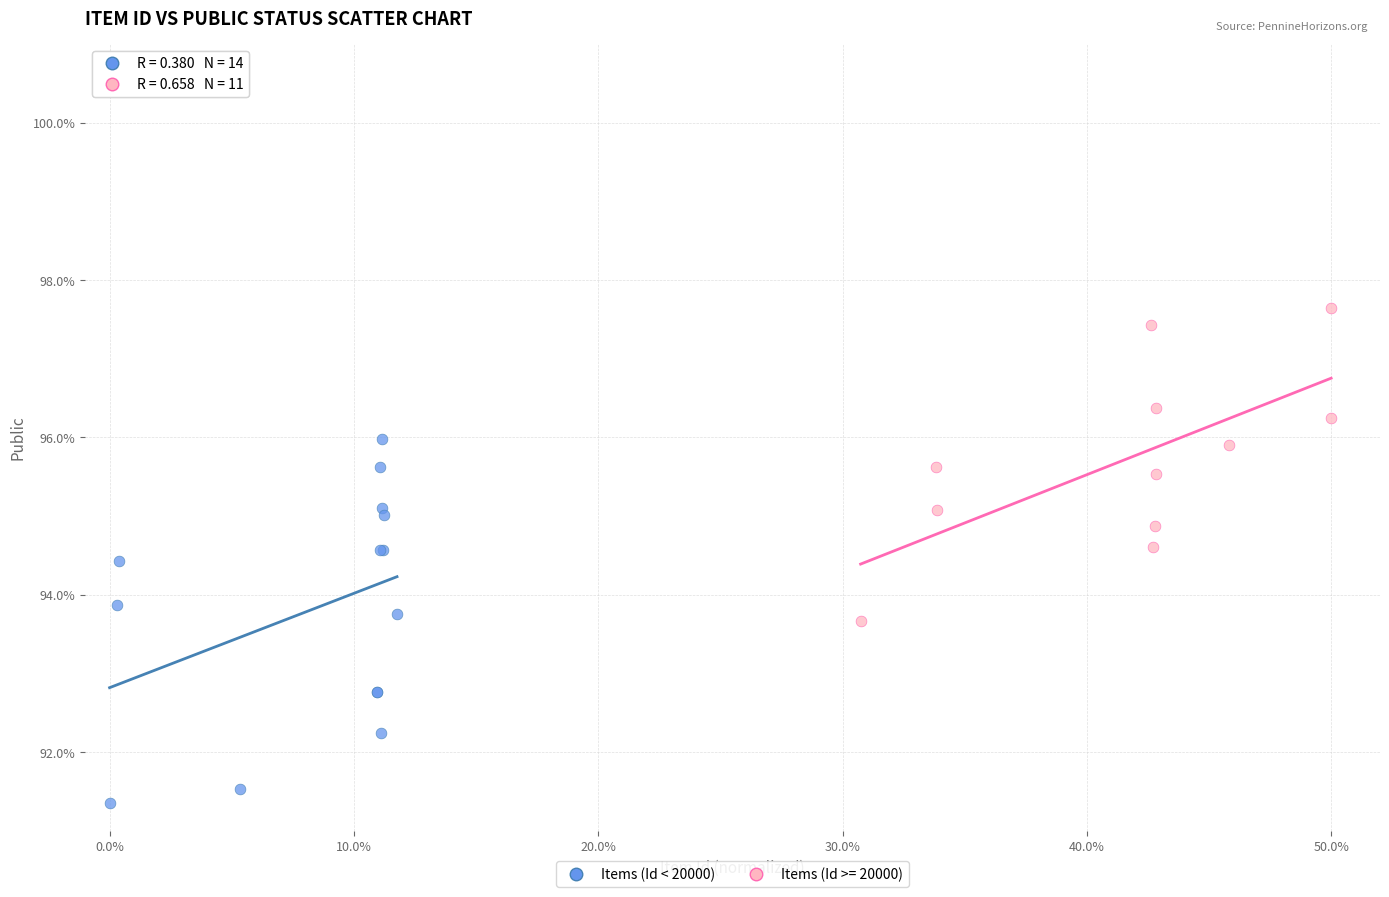

Which series contains the highest Y value?

Items (Id >= 20000)